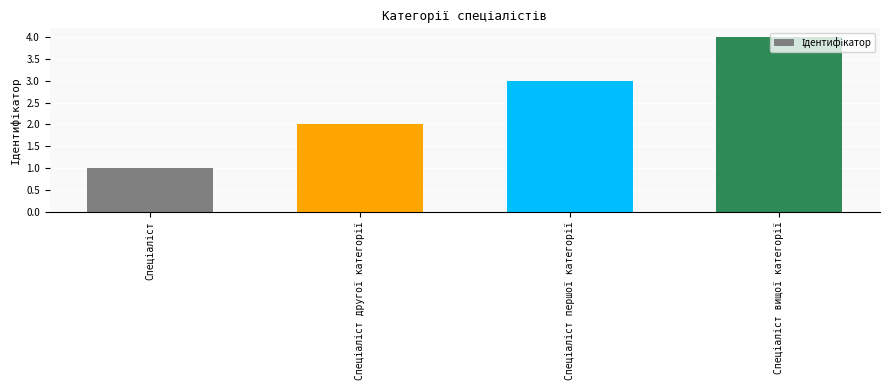

What is the sum of all values?

10